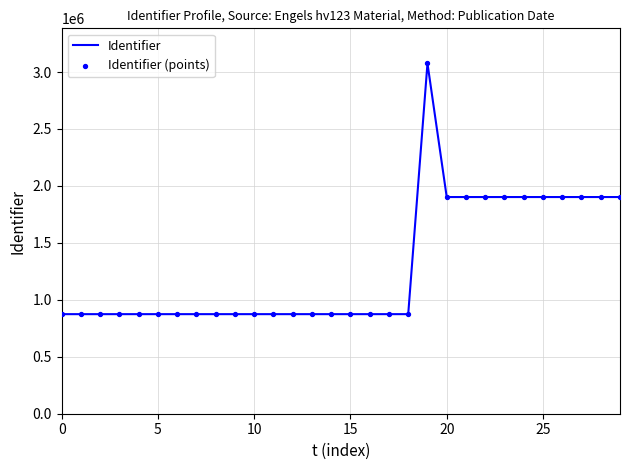

What is the difference between the maximum and minimum values?

2201822